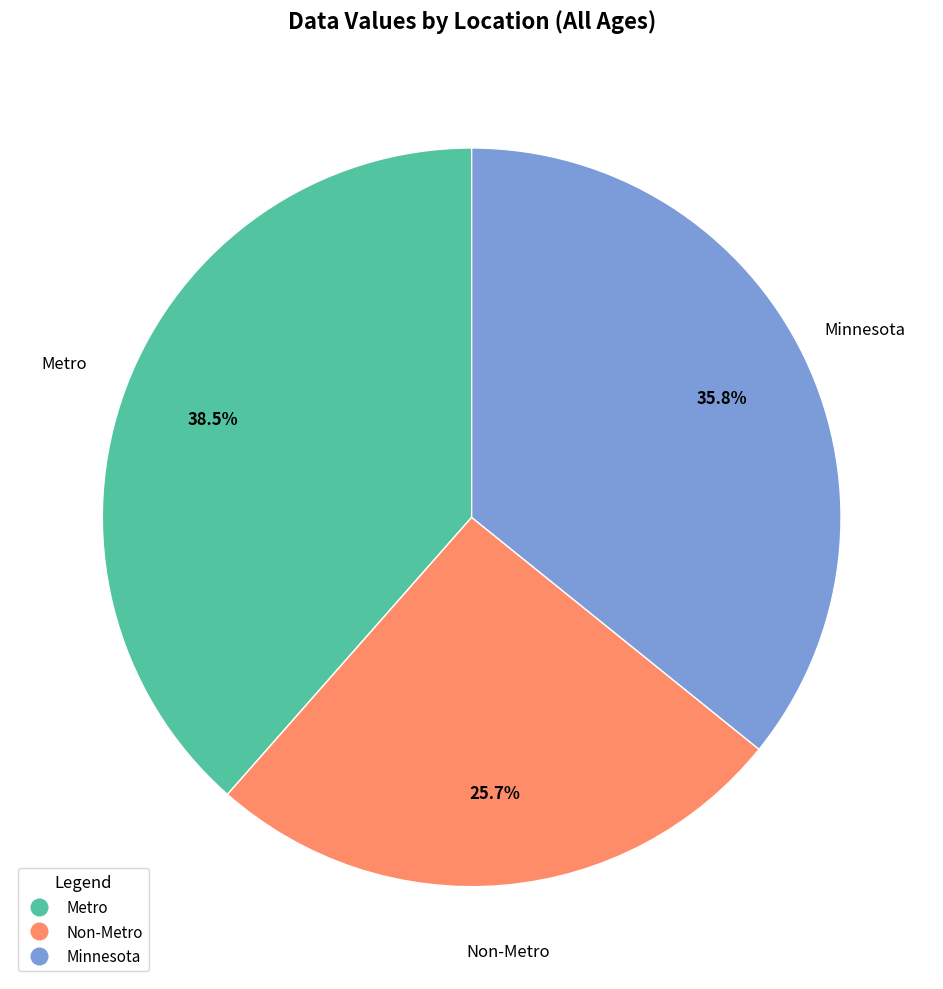

Combined, do Metro and Non-Metro account for over 50%?

Yes